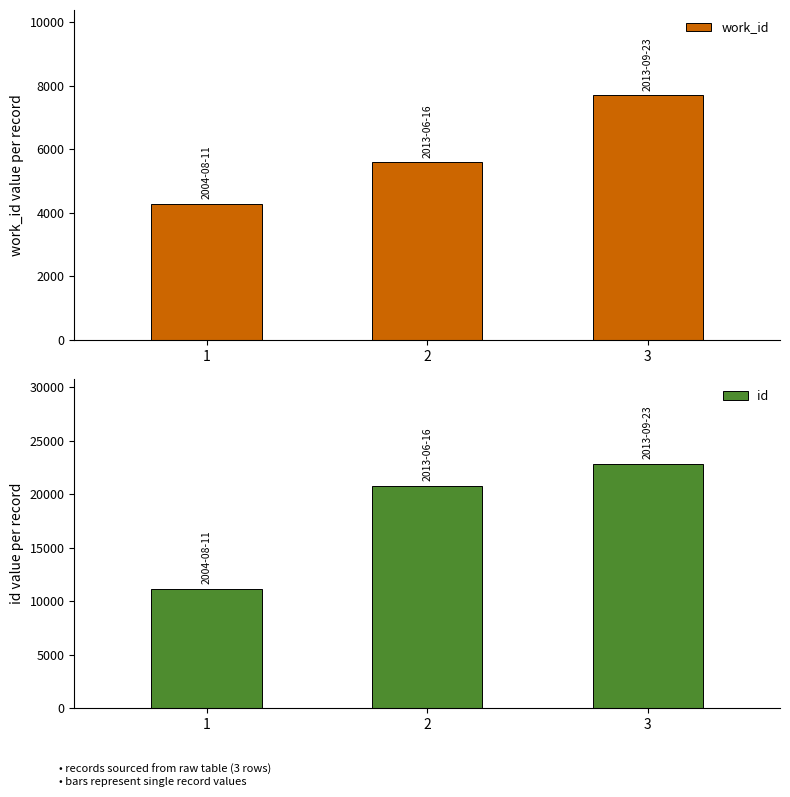

Count the number of categories in the chart.

3